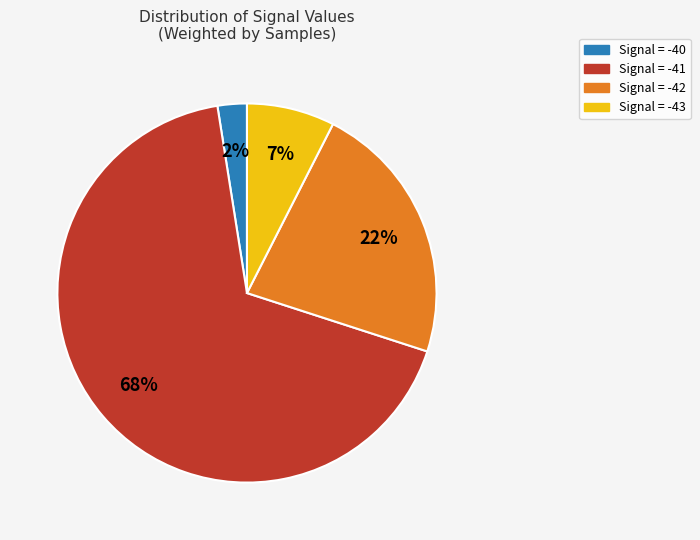

To the nearest percent, what is the average slice percentage?

25%